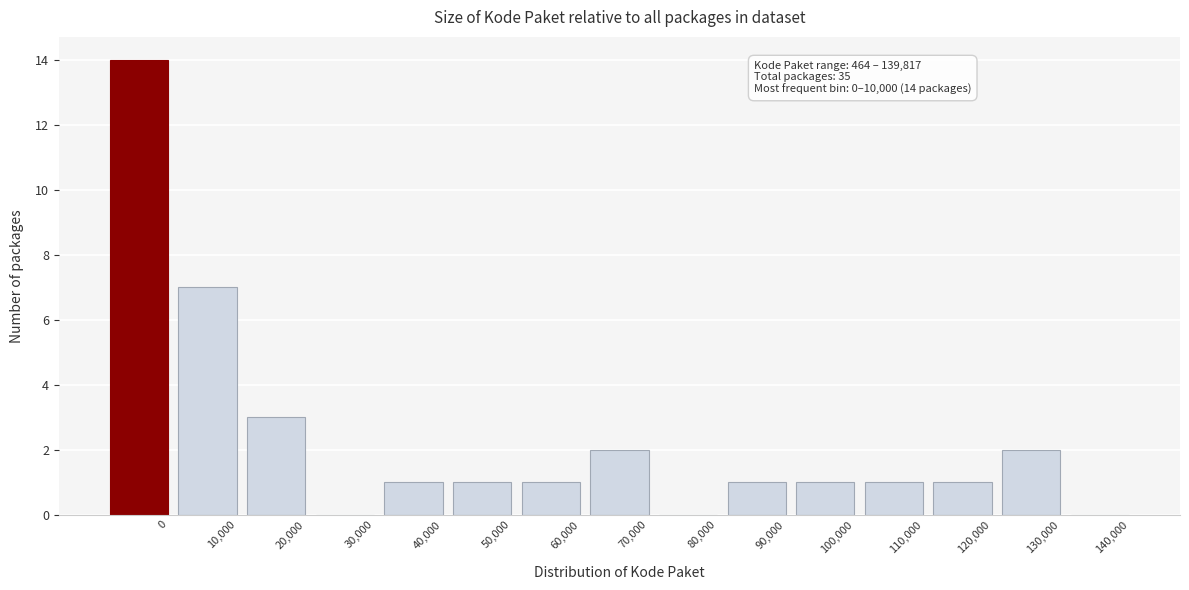

Reading left to right, what are all the values shown in this chart?

0=14	10,000=7	20,000=3	30,000=0	40,000=1	50,000=1	60,000=1	70,000=2	80,000=0	90,000=1	100,000=1	110,000=1	120,000=1	130,000=2	140,000=0